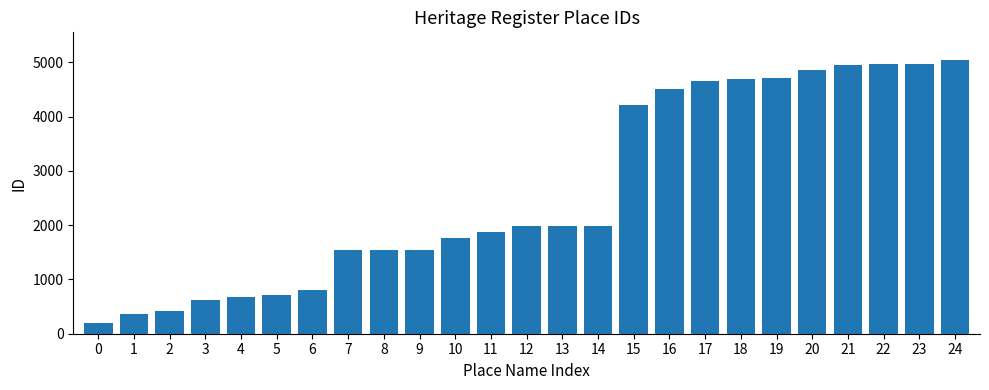

The chart shows a value of 355 at 1. True or false?

True